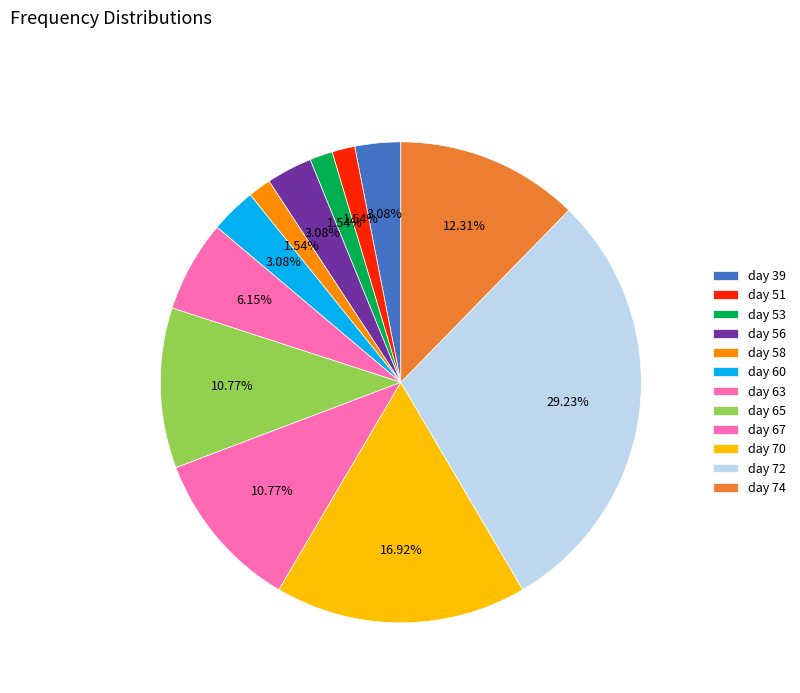

What is the smallest slice in the pie chart?

day 51